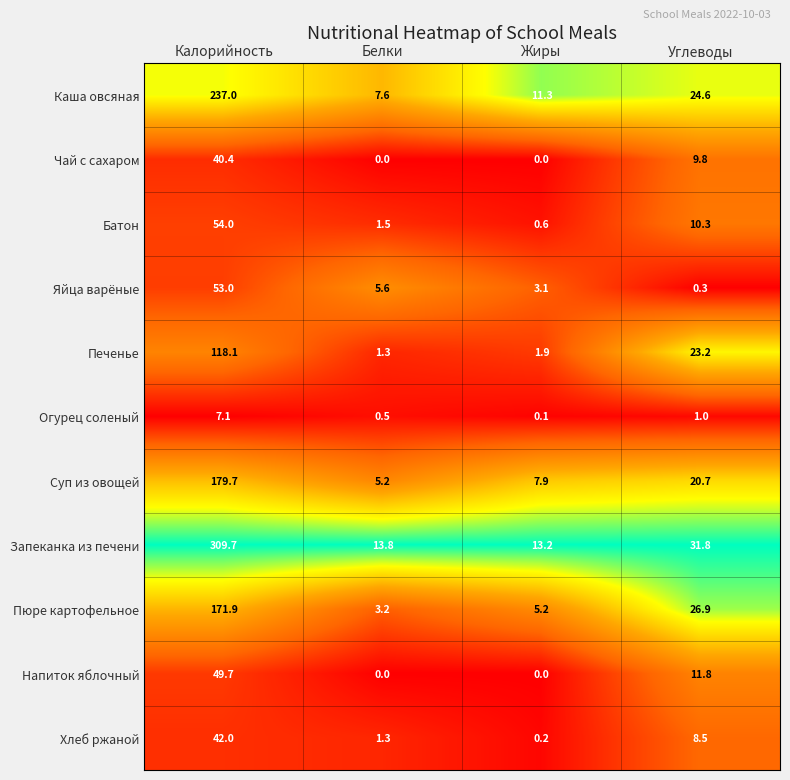

What is the approximate value of Яйца варёные at Калорийность?

53.0